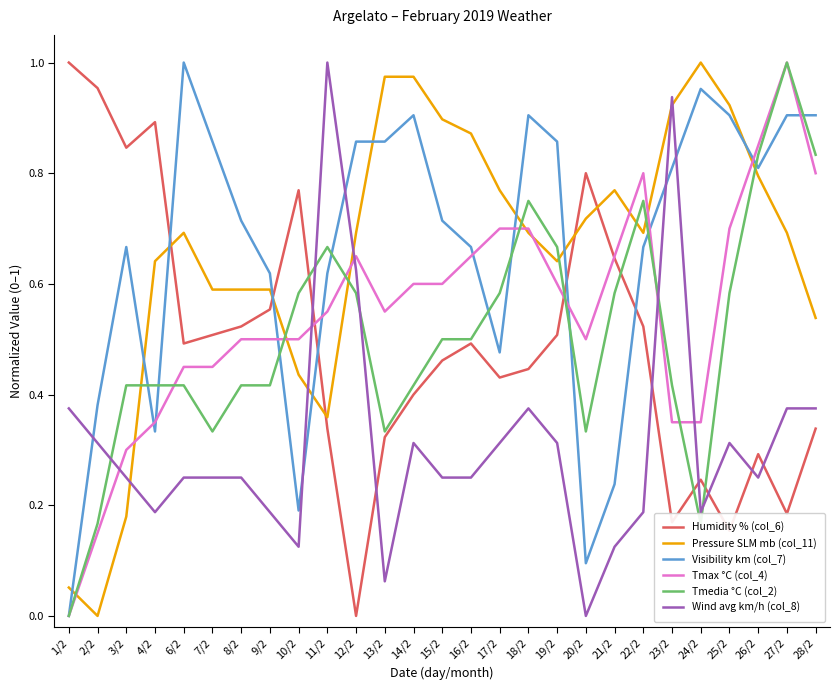

Which series changed the most between 4/2 and 6/2?

Visibility km (col_7)